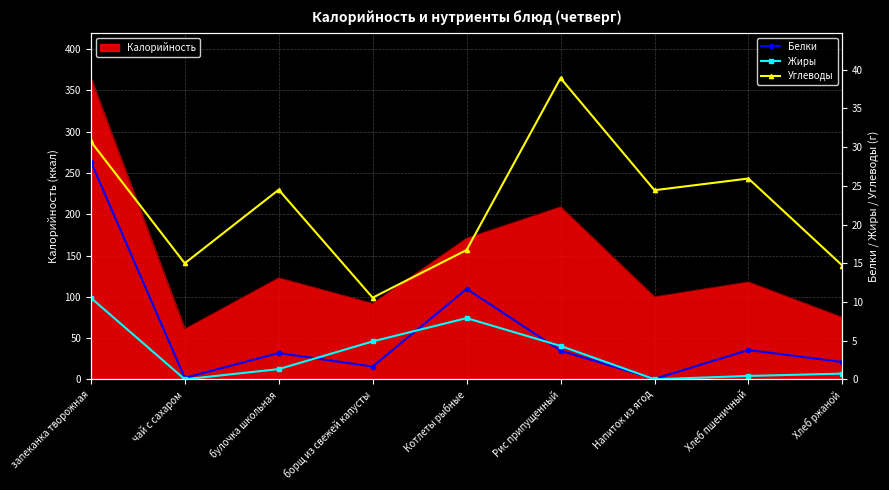

What is the label of the 1st point from the right?

Хлеб ржаной